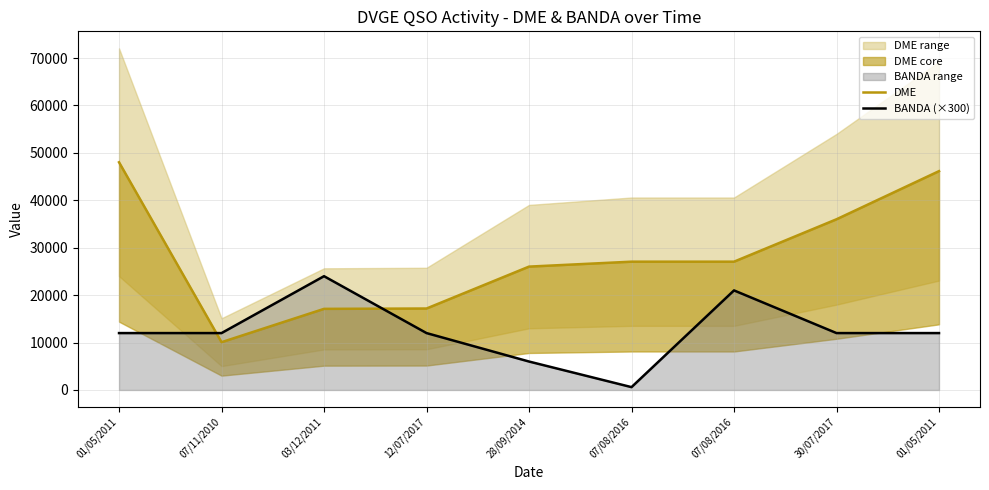

How many lines are shown in the chart?

2